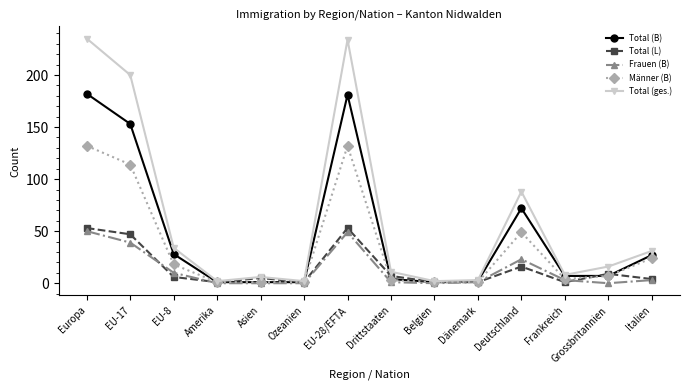

Which series has the widest spread of values?

Total (ges.)